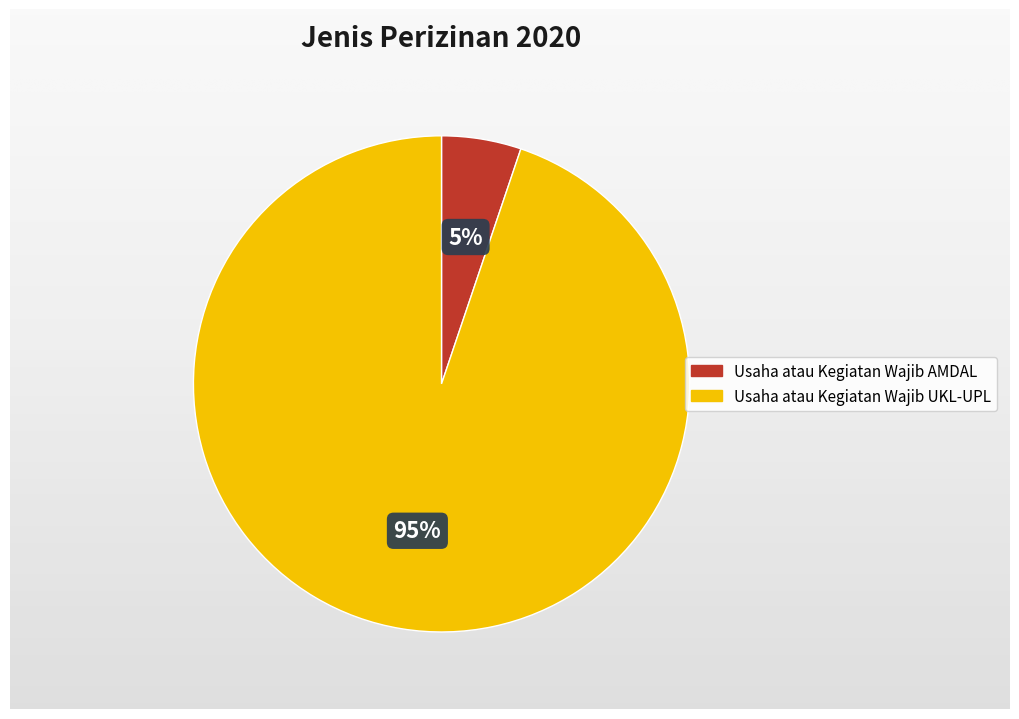

Does Usaha atau Kegiatan Wajib UKL-UPL account for over 50% of the chart?

Yes